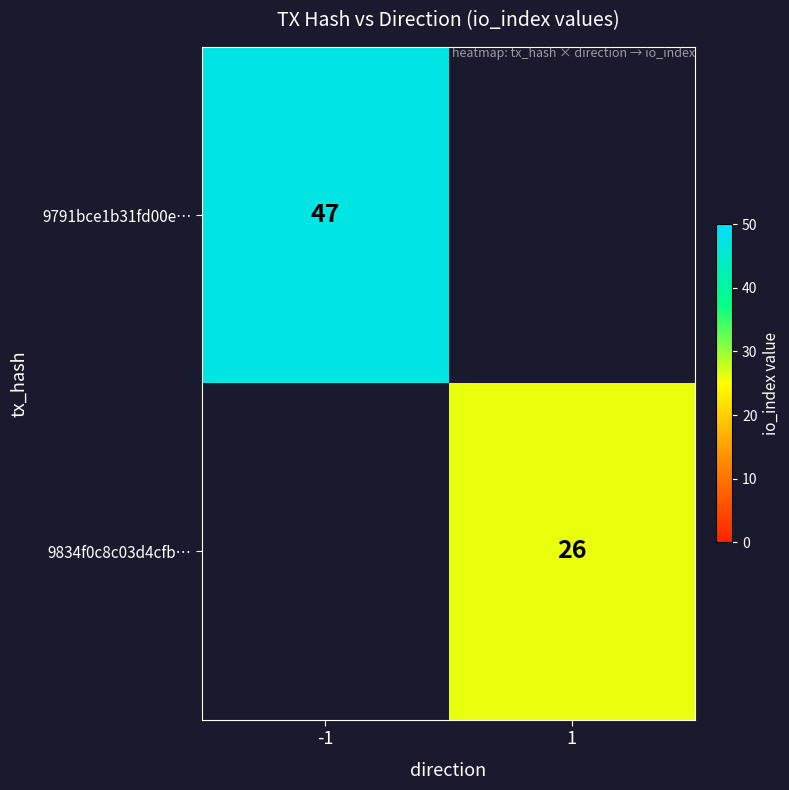

True or false: 9834f0c8c03d4cfb… has a value of 26 at 1.

True